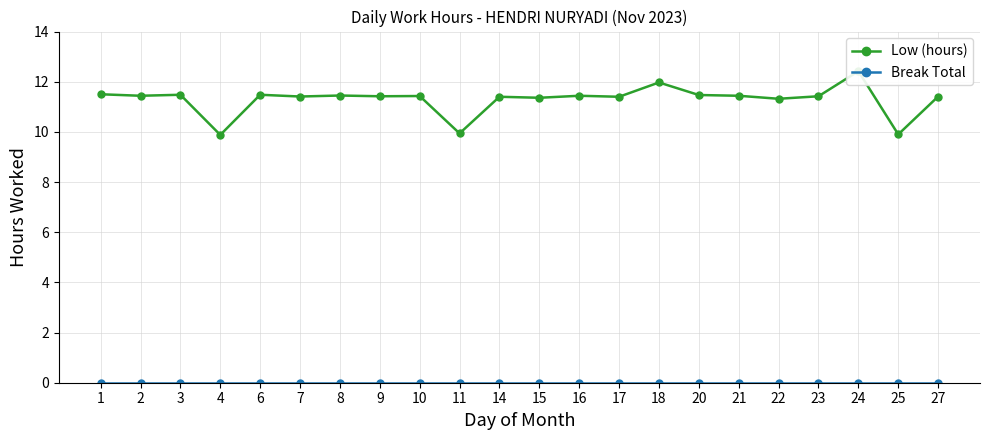

True or false: Low (hours) and Break Total intersect in this chart.

False